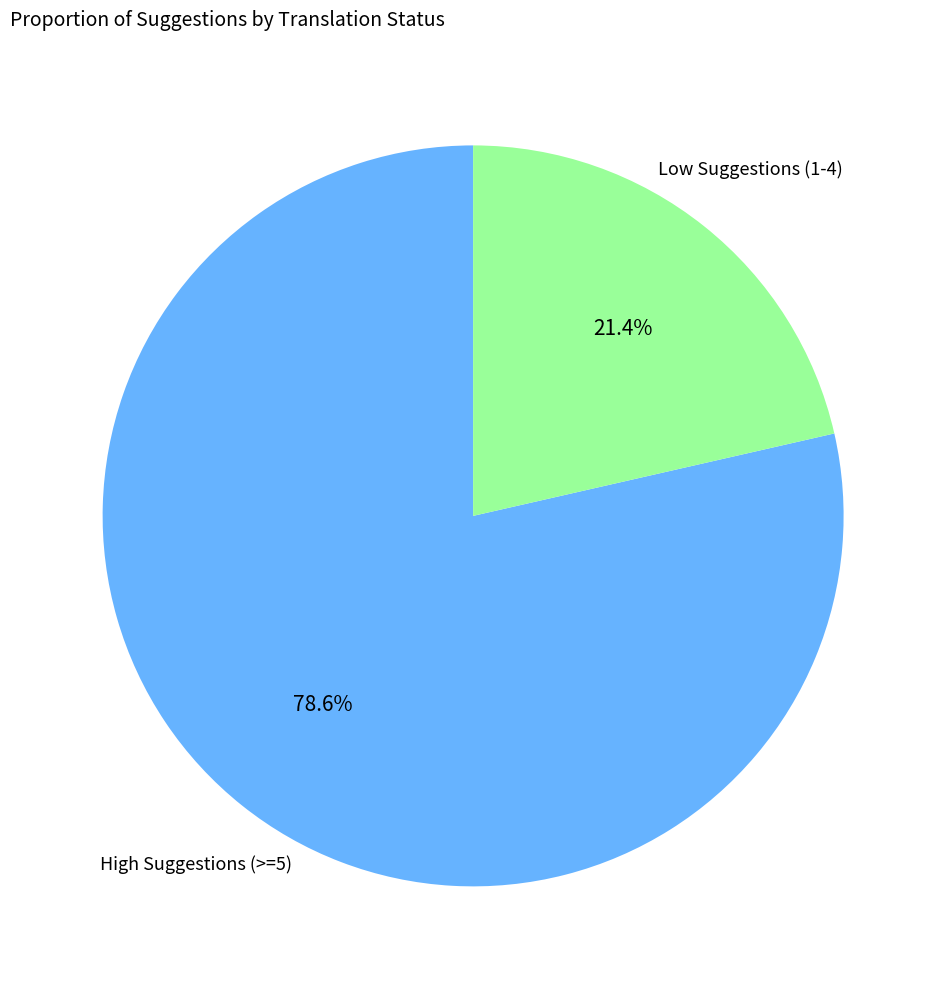

To the nearest percent, what is the difference between the largest and smallest slice percentages?

57%